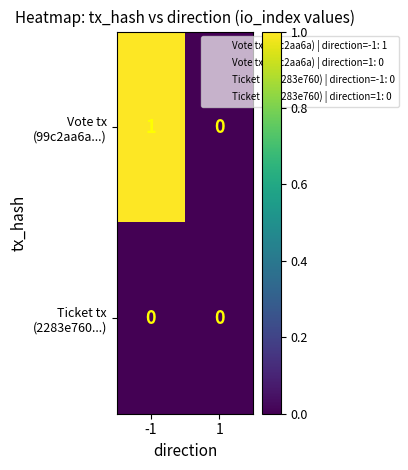

Count the number of data series in this chart.

2